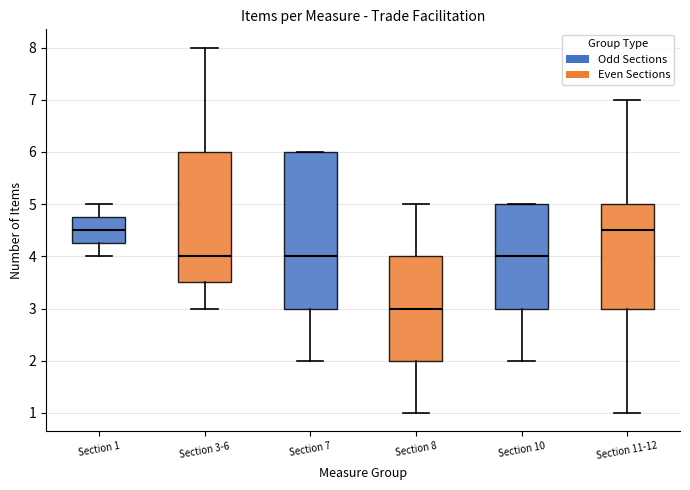

Reading left to right, transcribe this box plot: for each box, give where its median line is, the range the box spans, and where its two whiskers end, as read against the y-axis. The values are not printed on the chart, so give them approximately, as read against the axis.

Section 1: median 4.5, box 4.3 to 4.8, whiskers 4.0 to 5.0
Section 3-6: median 4.0, box 3.5 to 6.0, whiskers 3.0 to 8.0
Section 7: median 4.0, box 3.0 to 6.0, whiskers 2.0 to 6.0
Section 8: median 3.0, box 2.0 to 4.0, whiskers 1.0 to 5.0
Section 10: median 4.0, box 3.0 to 5.0, whiskers 2.0 to 5.0
Section 11-12: median 4.5, box 3.0 to 5.0, whiskers 1.0 to 7.0